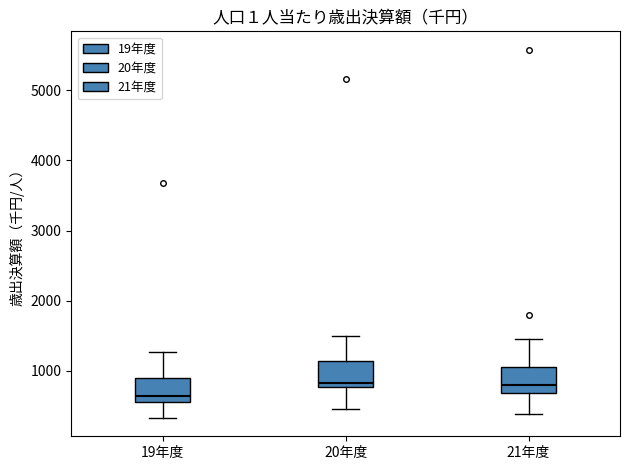

Where does the upper whisker of the box for 19年度 end on the y-axis? The values are not printed on the chart, so give them approximately, as read against the axis.

1300